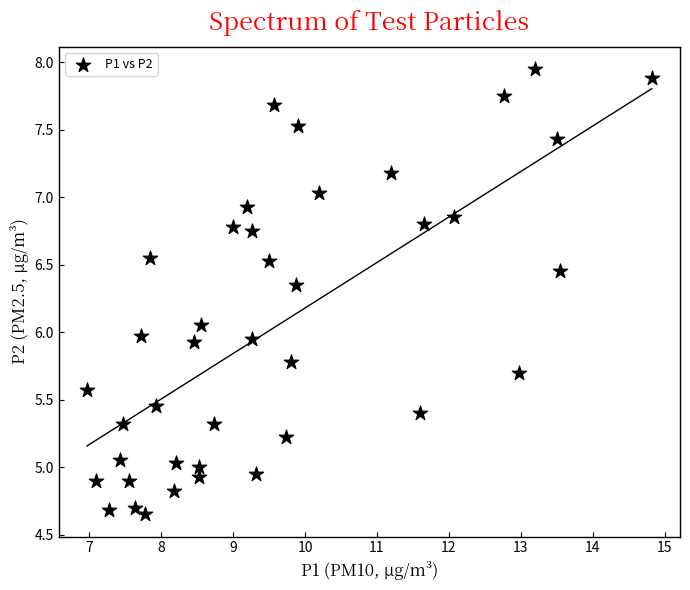

What is the range of X values (max minus min)?

7.9